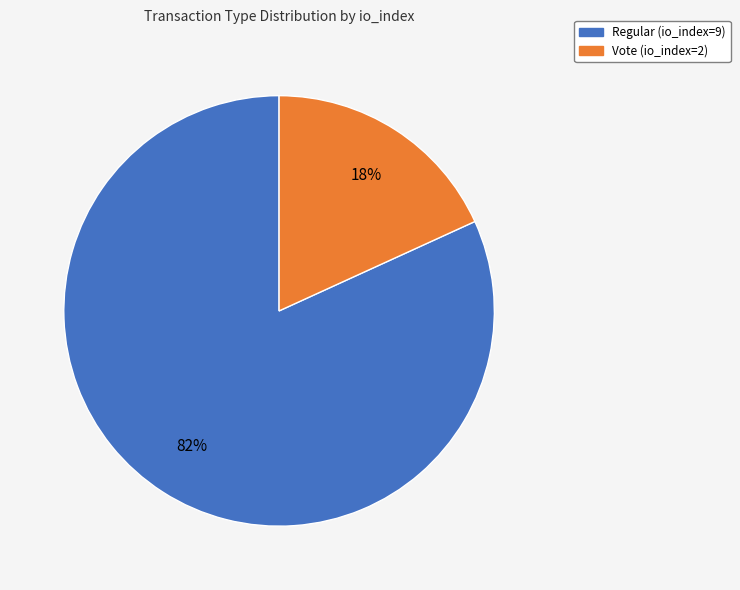

The Regular (io_index=9) slice represents 94% of the pie. True or false?

False